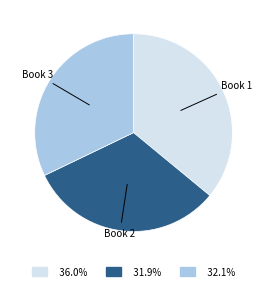

Is there any slice that represents more than half of the pie?

No